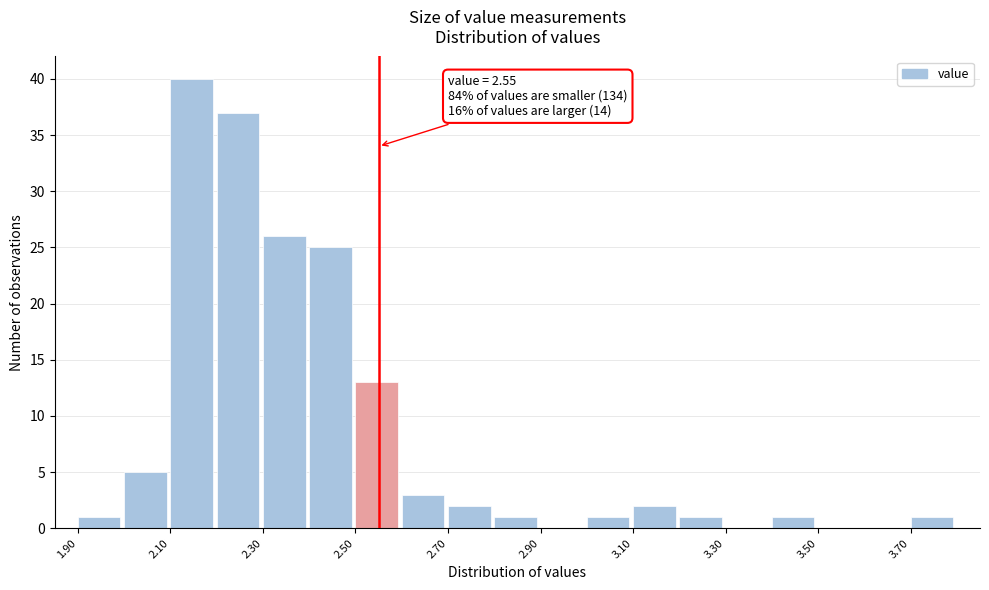

Over which range of the x-axis is the bar tallest?

2.1 to 2.2